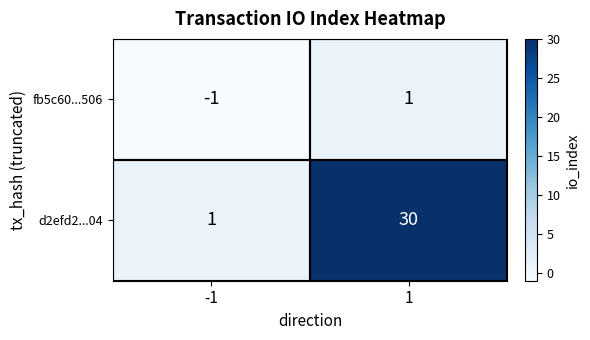

True or false: d2efd2...04 has a value of 2 at -1.

False